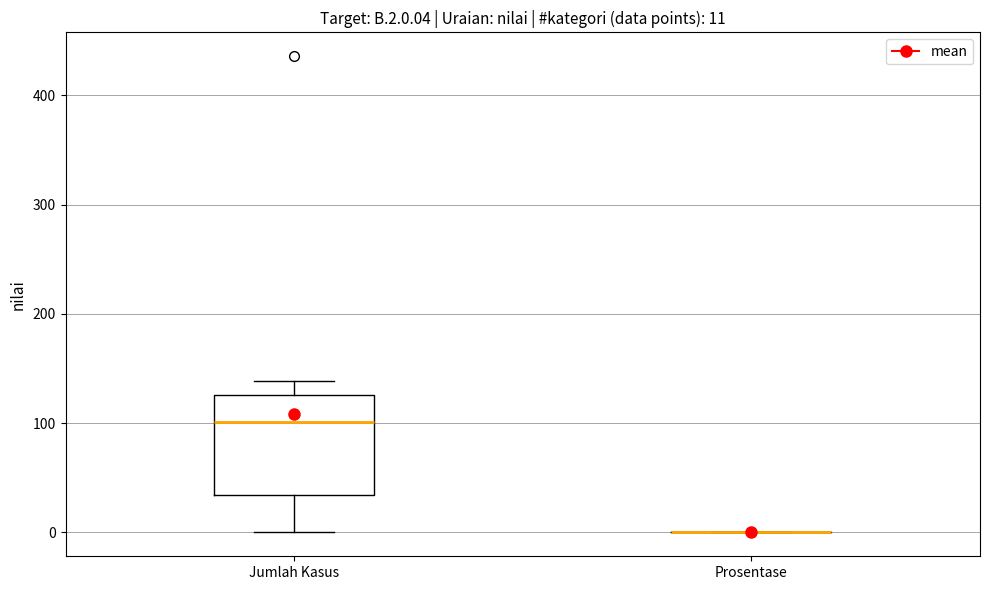

Comparing the boxes themselves (not the whiskers), which one is the tallest?

Jumlah Kasus